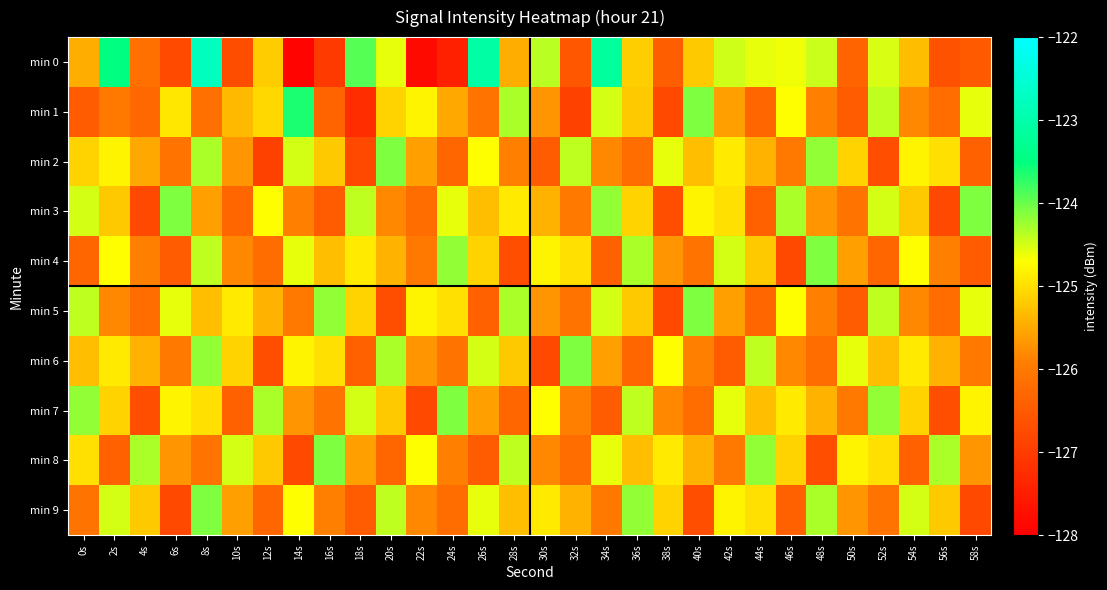

Between 10s and 26s, which is larger?

26s